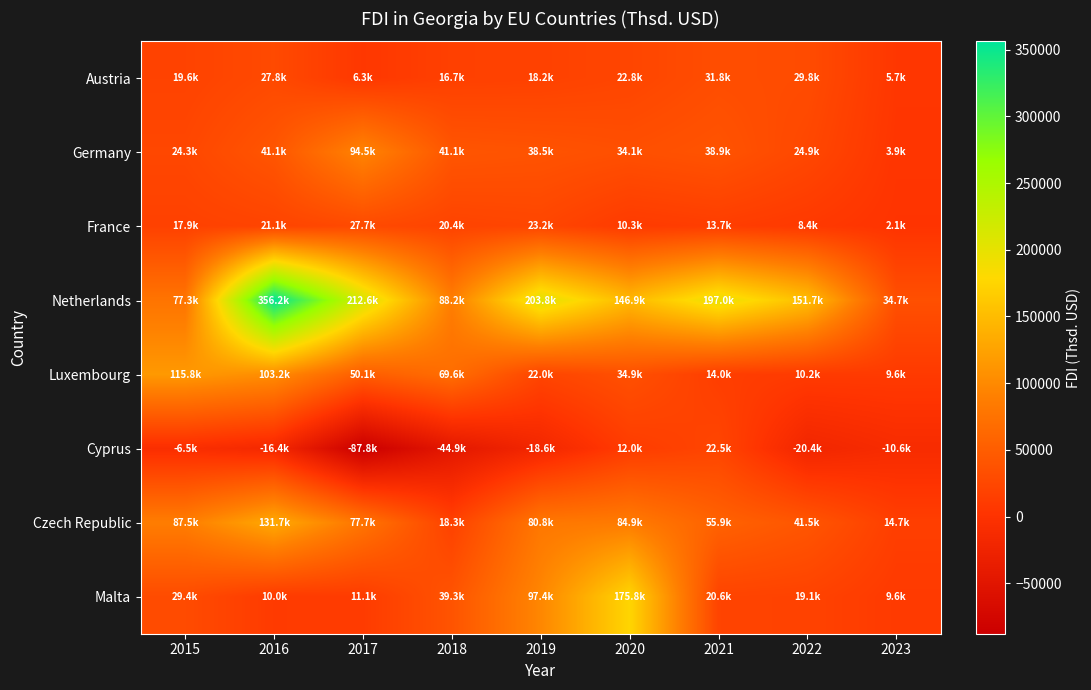

Reading left to right, list all the values displayed in this chart.

Austria: 2015=19621.4	2016=27805.3	2017=6287.3	2018=16682.3	2019=18248.0	2020=22777.8	2021=31835.6	2022=29835.8	2023=5656.5
Germany: 2015=24315.6	2016=41127.1	2017=94507.7	2018=41127.1	2019=38463.0	2020=34106.6	2021=38891.1	2022=24874.7	2023=3891.1
France: 2015=17867.4	2016=21092.4	2017=27672.7	2018=20407.9	2019=23240.2	2020=10318.3	2021=13667.2	2022=8393.4	2023=2068.3
Netherlands: 2015=77343.8	2016=356181.7	2017=212637.9	2018=88178.7	2019=203838.7	2020=146917.8	2021=196960.2	2022=151698.3	2023=34684.4
Luxembourg: 2015=115750.4	2016=103192.2	2017=50136.0	2018=69590.2	2019=22006.4	2020=34929.4	2021=14008.3	2022=10155.5	2023=9599.1
Cyprus: 2015=-6497.5	2016=-16373.4	2017=-87840.0	2018=-44934.4	2019=-18615.9	2020=12028.4	2021=22484.4	2022=-20411.1	2023=-10633.6
Czech Republic: 2015=87541.3	2016=131678.2	2017=77696.0	2018=18280.2	2019=80773.0	2020=84942.0	2021=55875.7	2022=41503.7	2023=14731.1
Malta: 2015=29418.3	2016=9984.1	2017=11142.7	2018=39267.2	2019=97393.4	2020=175754.6	2021=20604.8	2022=19087.6	2023=9599.1